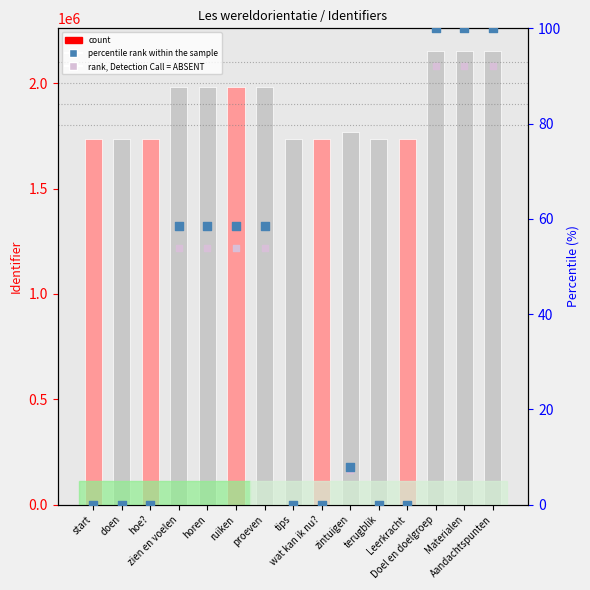

At how many categories does at least one series exceed 68960?

15